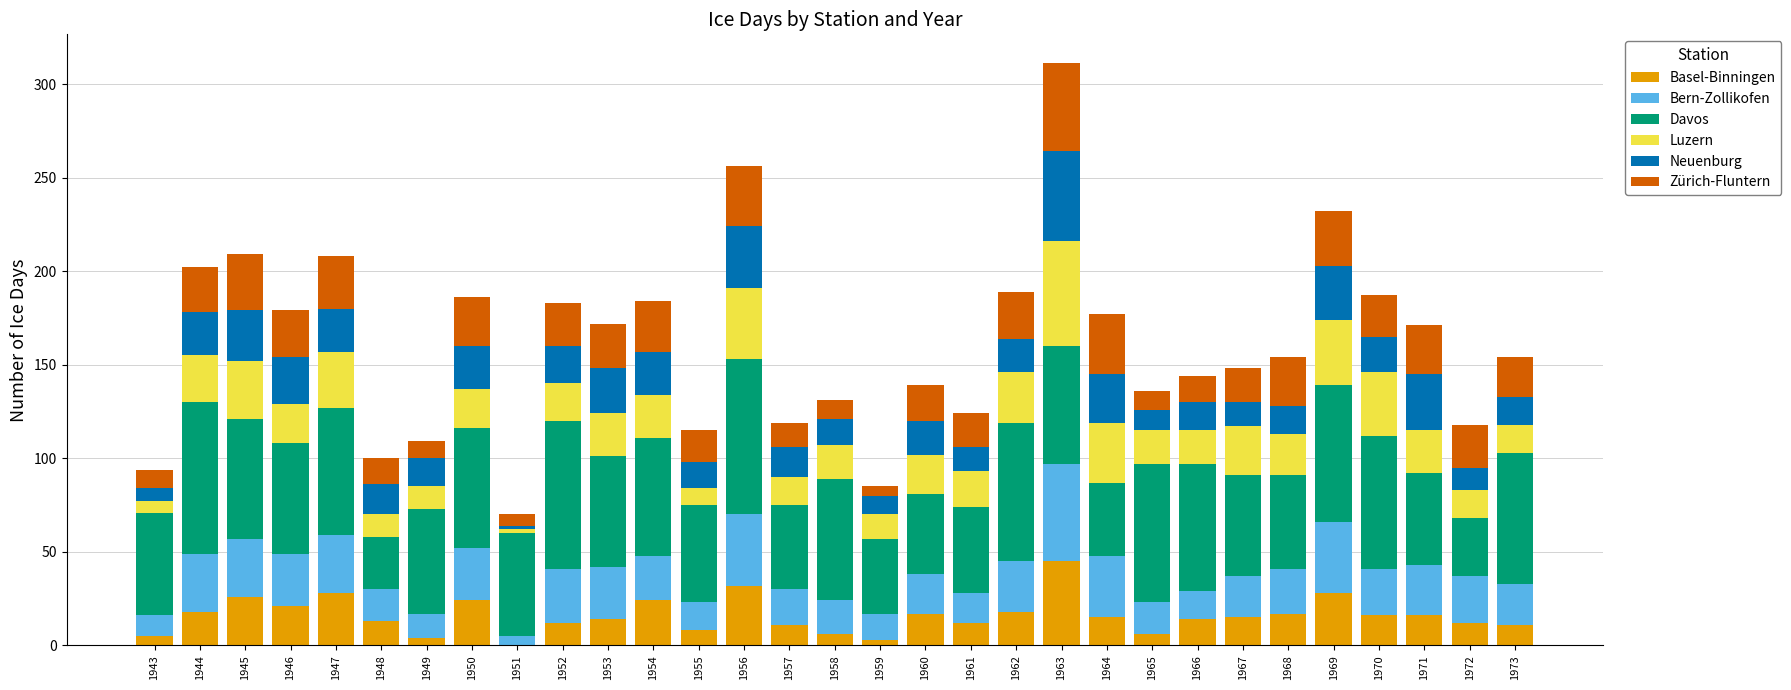

Are the bars grouped side by side (vs. stacked)?

No